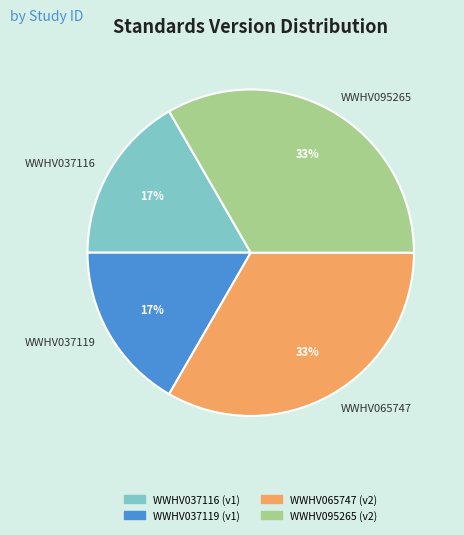

Does WWHV095265 account for over 50% of the chart?

No